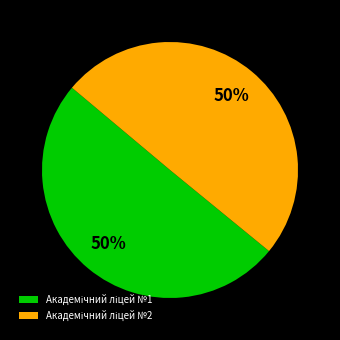

How many segments does this pie chart have?

2